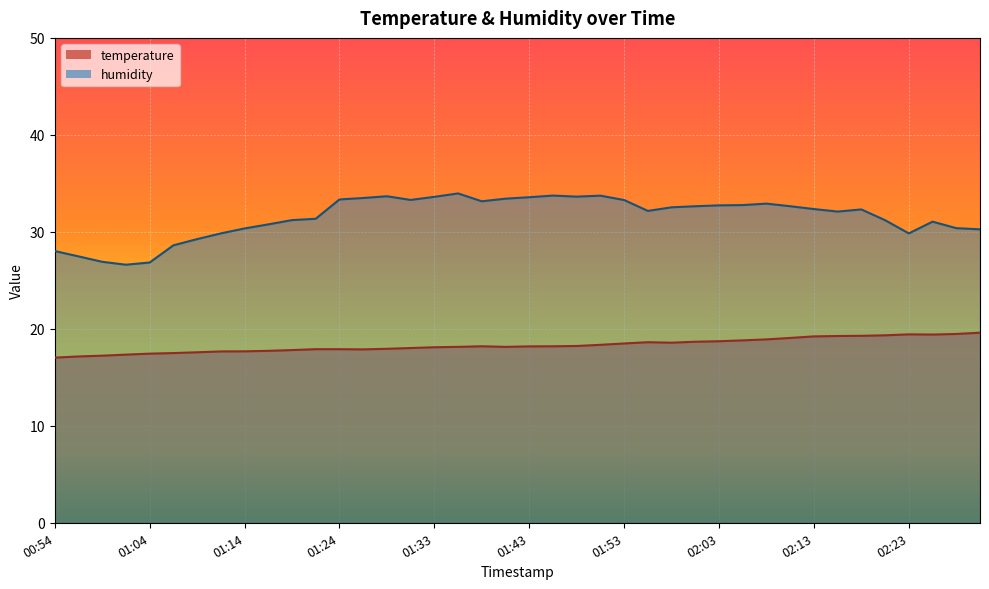

What is the difference between the humidity values at 02:30 and 02:23?

0.4